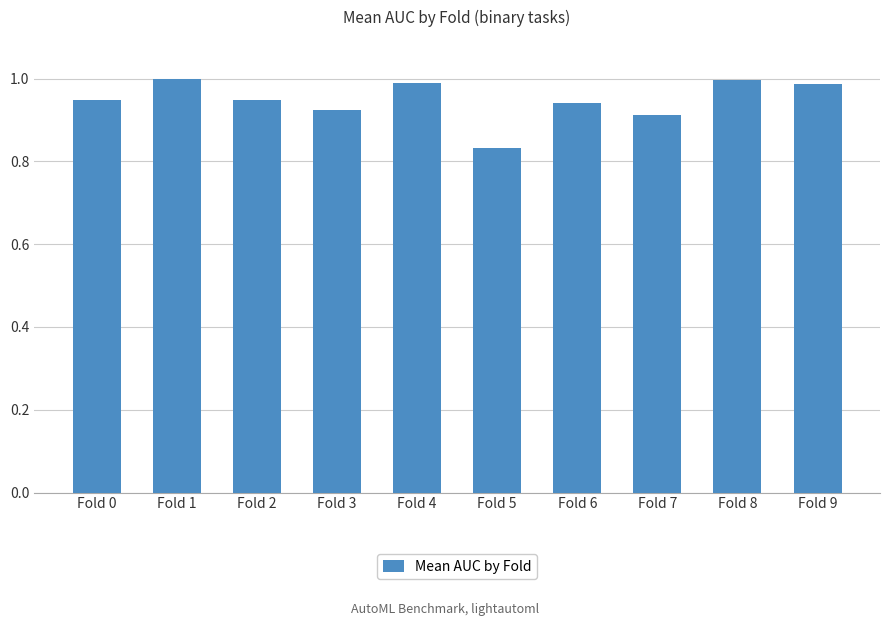

True or false: the data shows 1.8 at Fold 8.

False